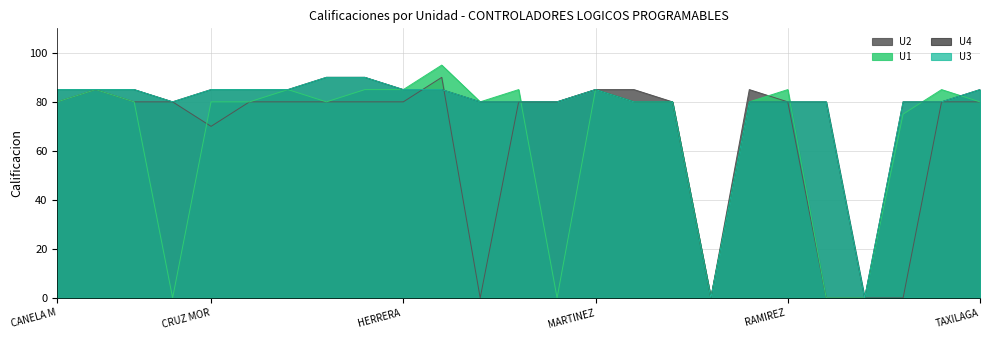

What is the label of the 7th point from the right?

QUINO RODRIGUEZ